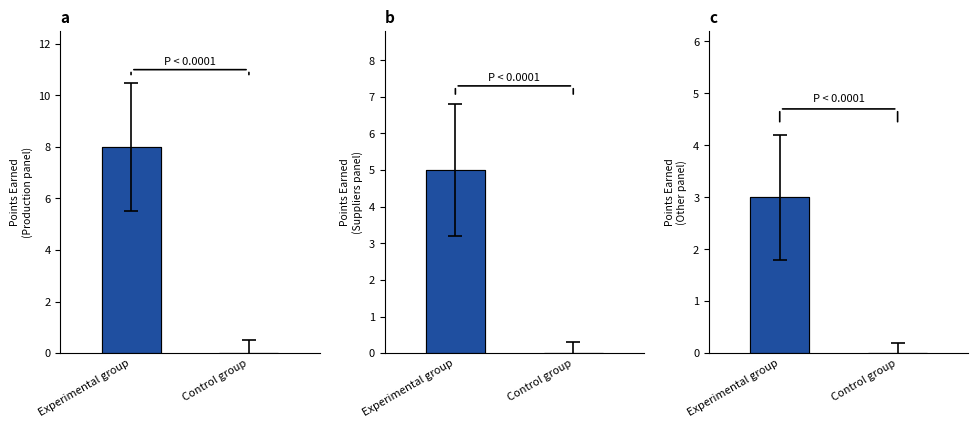

Which series has the largest range (max minus min)?

Experimental group